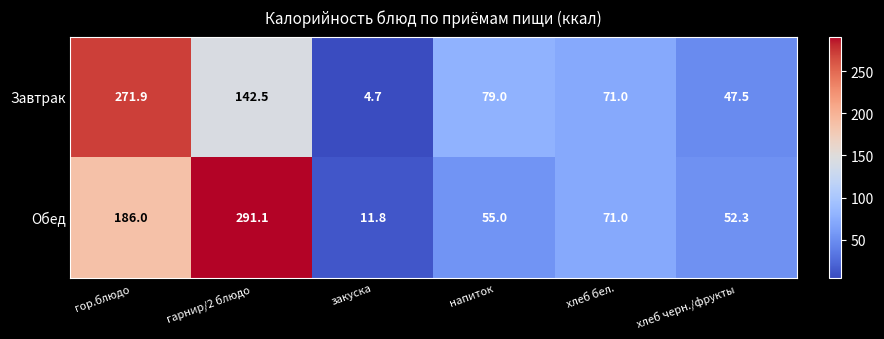

The value of Завтрак at закуска is 6.2. True or false?

False